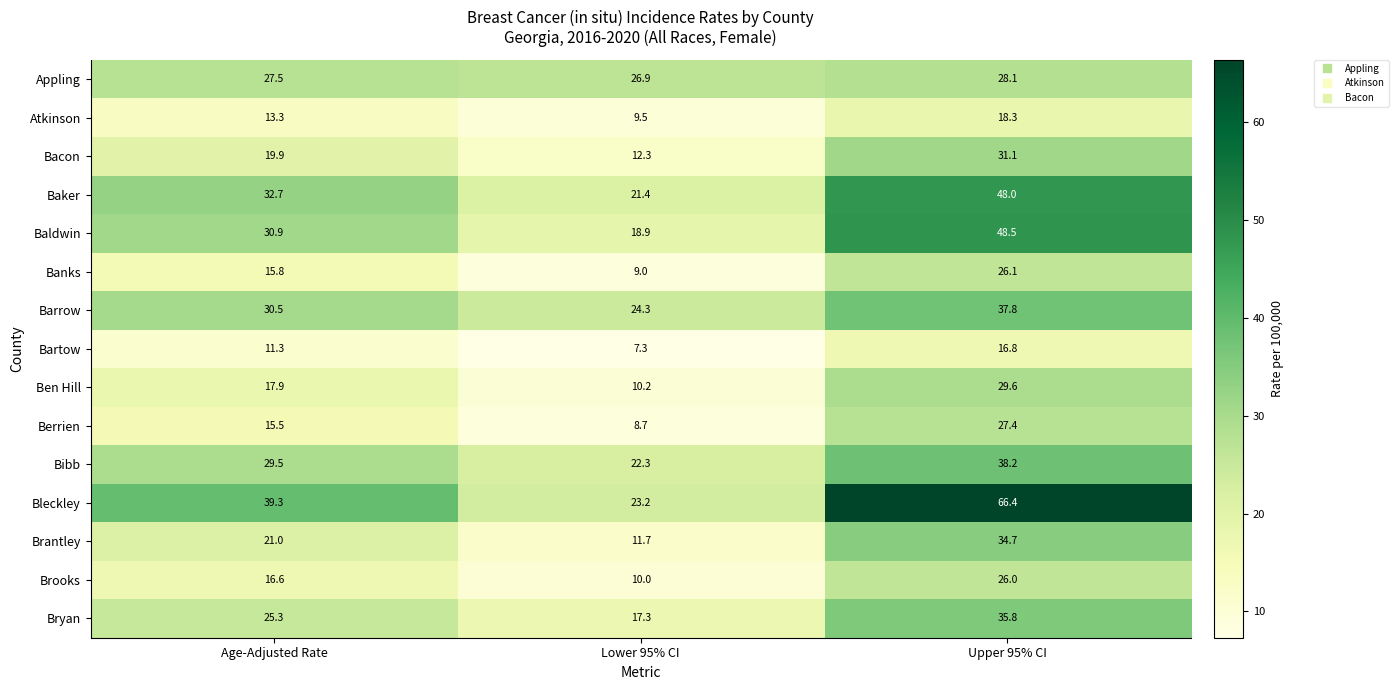

What is the sum of the Bartow values at Age-Adjusted Rate and Lower 95% CI?

18.6